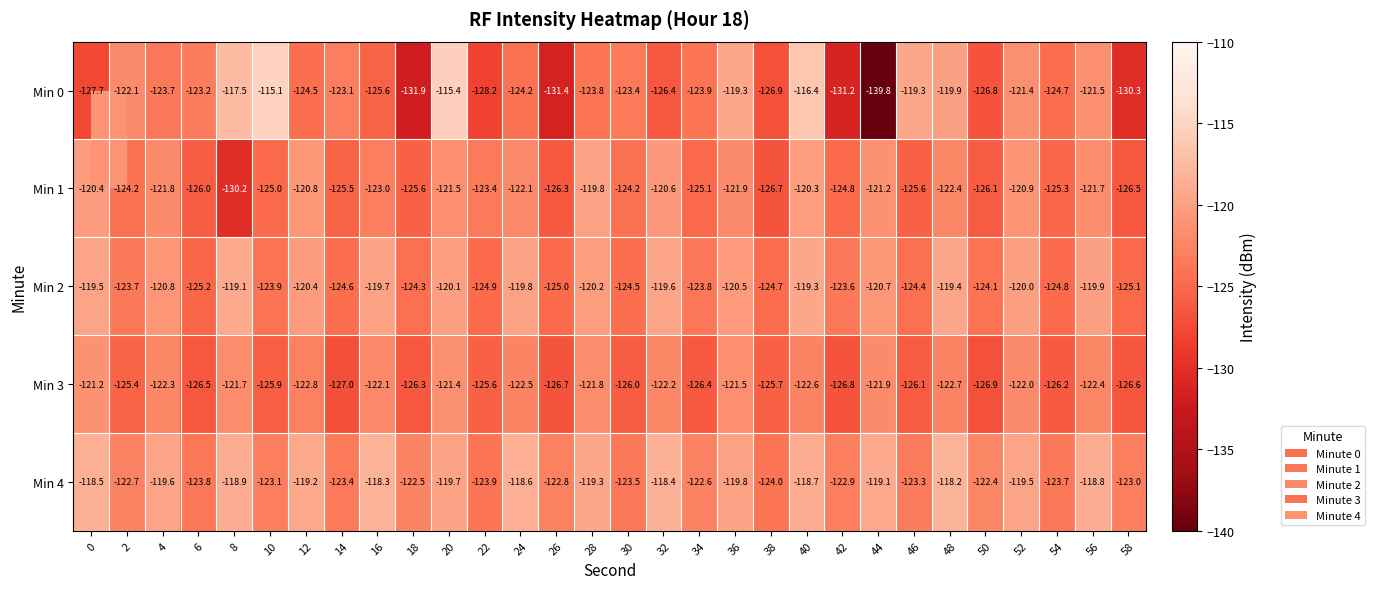

Which label corresponds to the largest value in the chart?

10